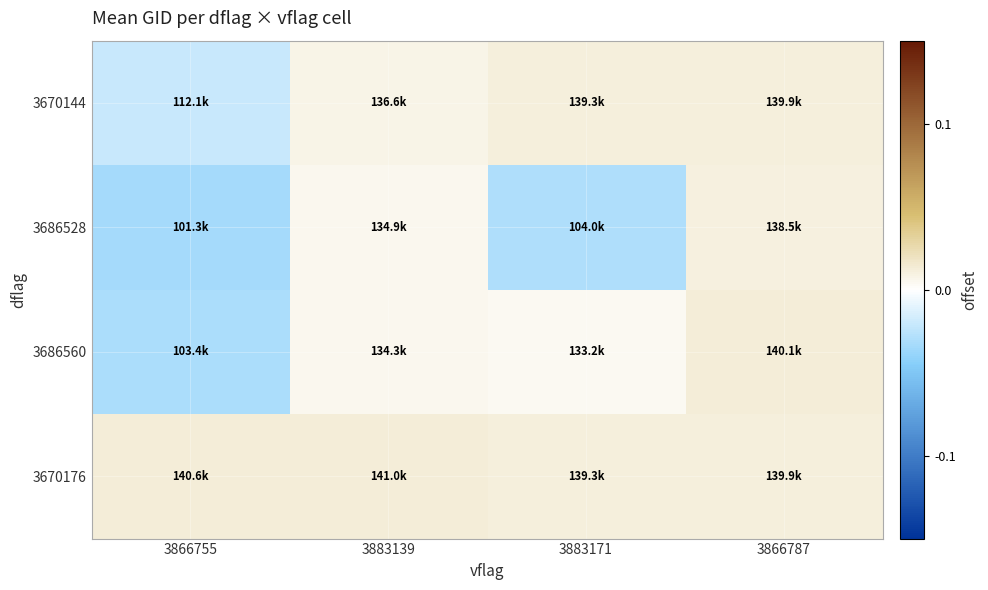

Rank the series by their average value, from highest to lowest.

3670176, 3670144, 3686560, 3686528